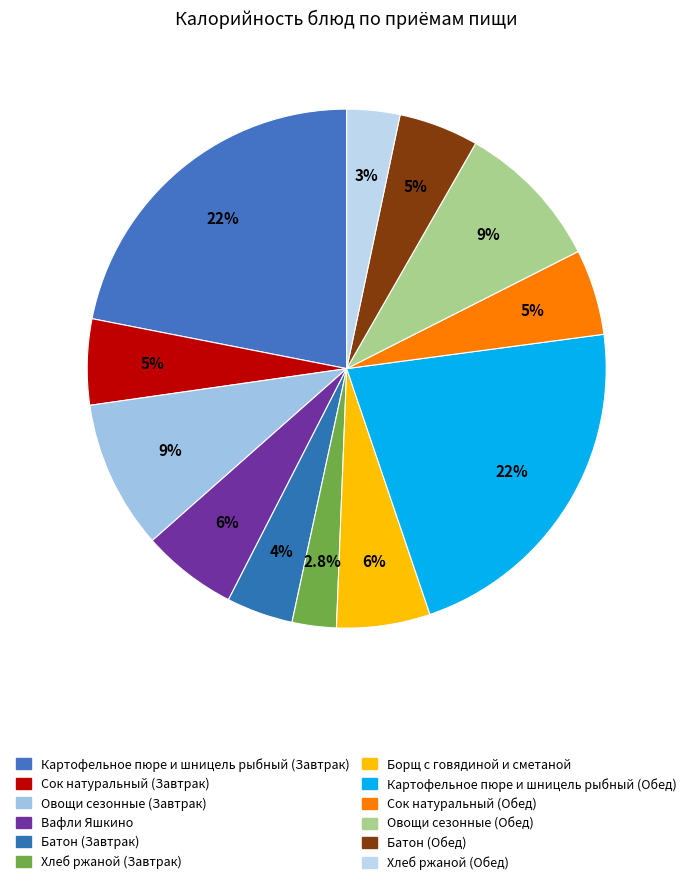

True or false: Овощи сезонные (Завтрак) accounts for 20% of the total.

False